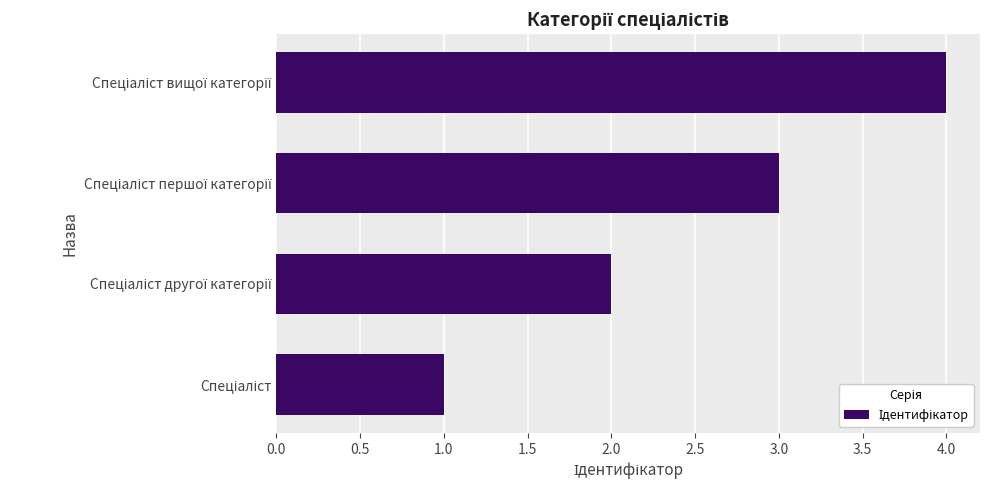

What is the maximum value shown in the chart?

4